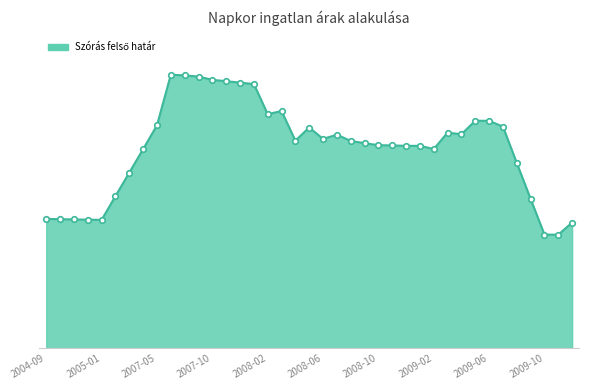

What is the greatest value displayed?

347629